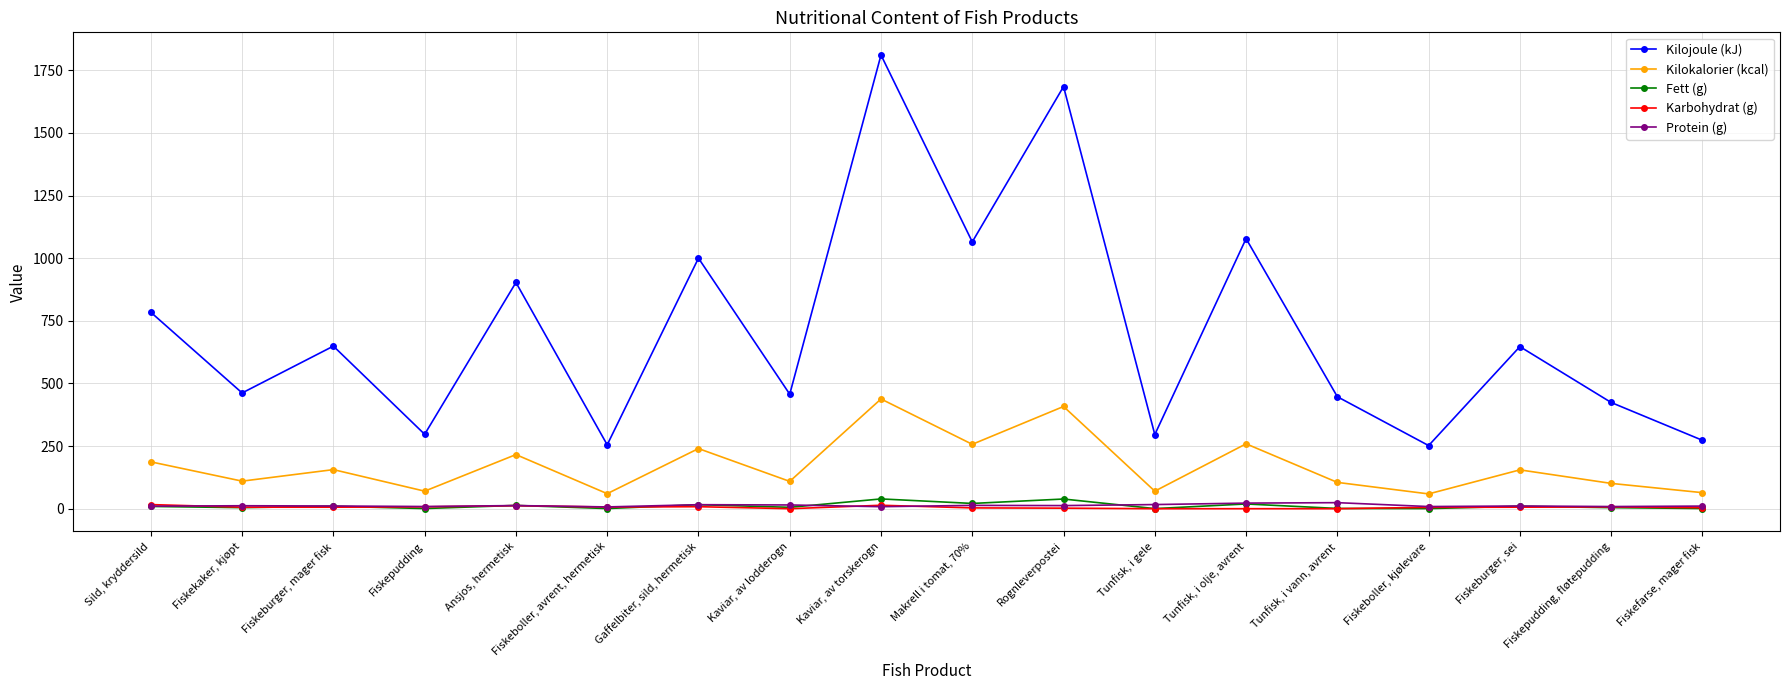

True or false: Kilokalorier (kcal) has more than 0 interior local peaks.

True